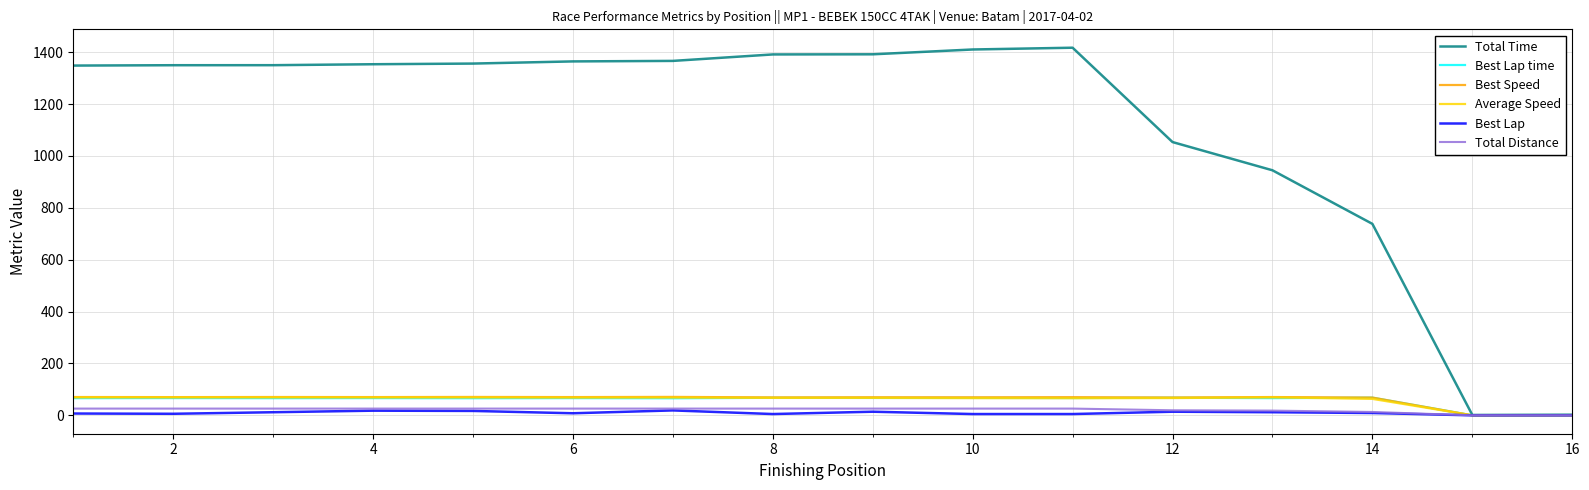

Which series has the largest total across all categories?

Total Time